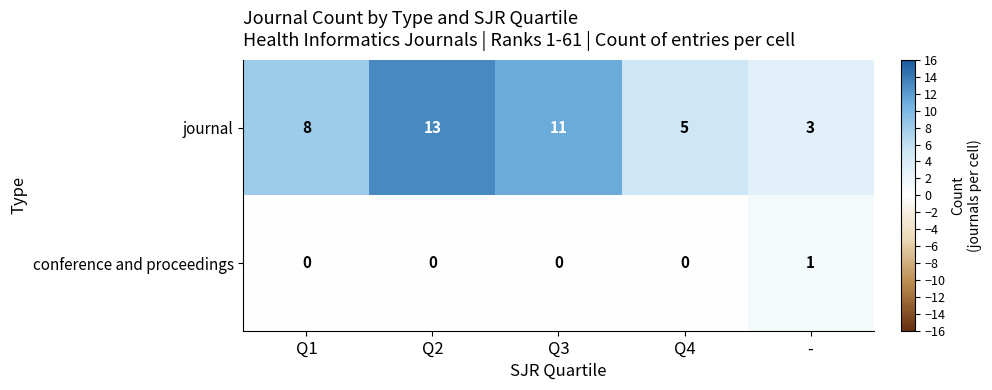

Reading left to right, list all the values displayed in this chart.

journal: Q1=8	Q2=13	Q3=11	Q4=5	-=3
conference and proceedings: Q1=0	Q2=0	Q3=0	Q4=0	-=1